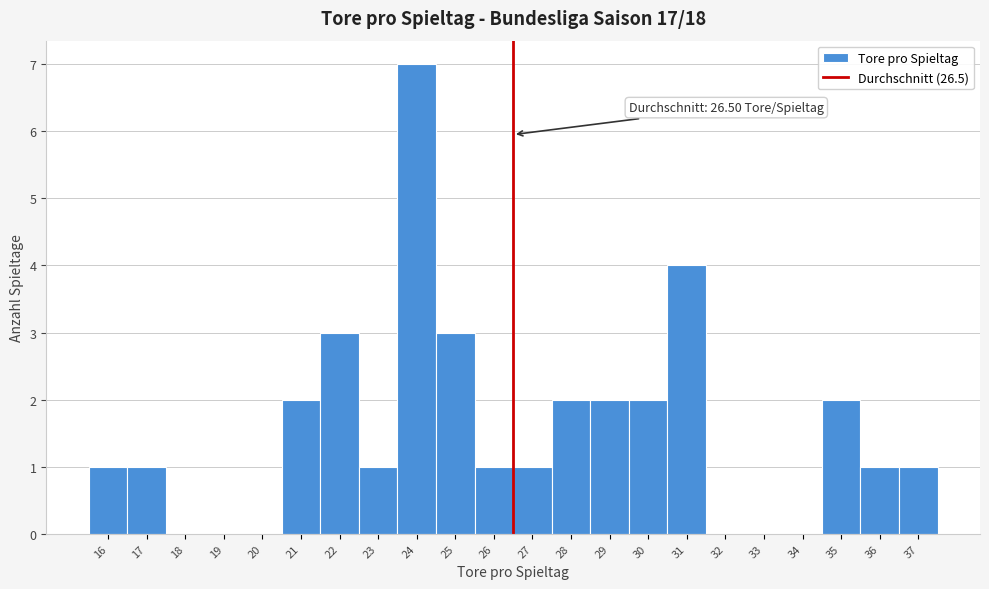

Over which range of the x-axis is the bar tallest?

23.5 to 24.5